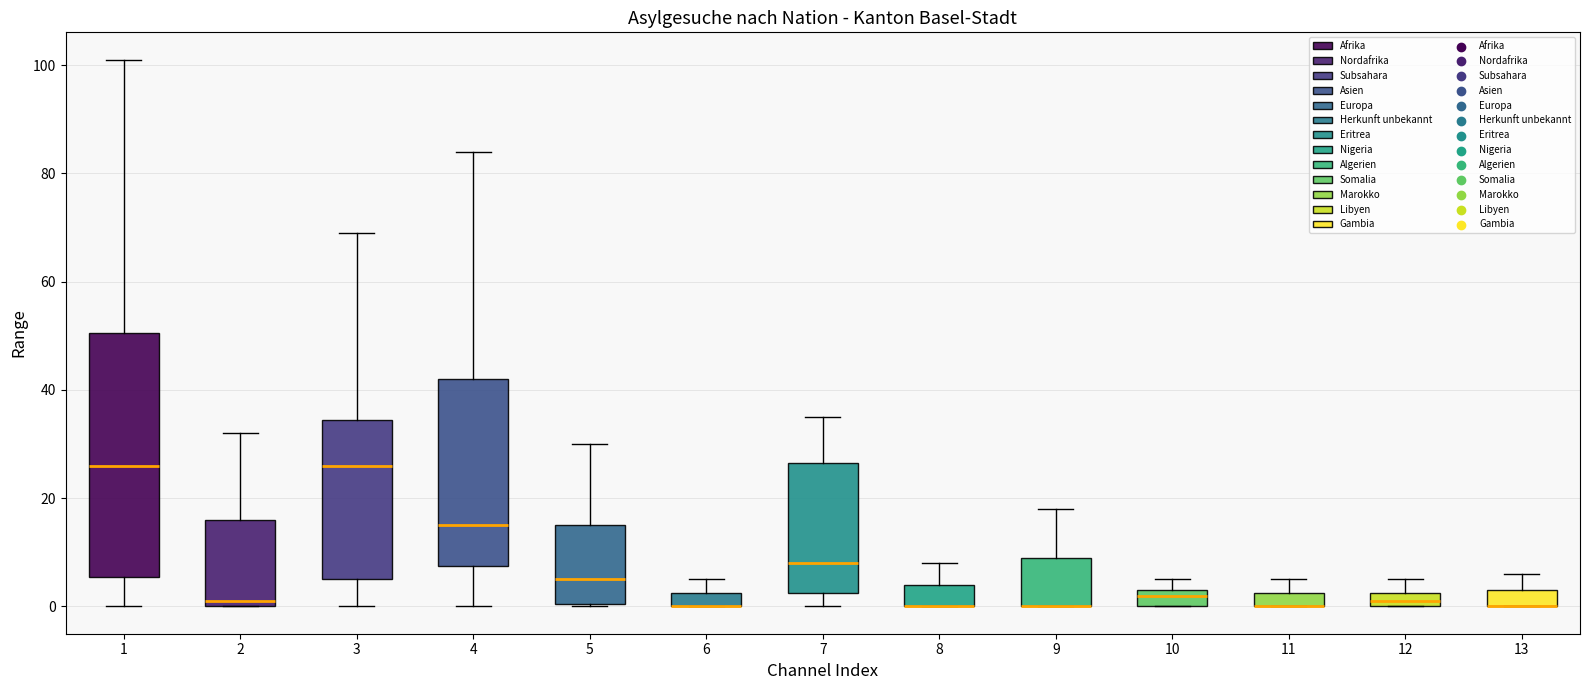

Comparing the boxes themselves (not the whiskers), which one is the tallest?

1